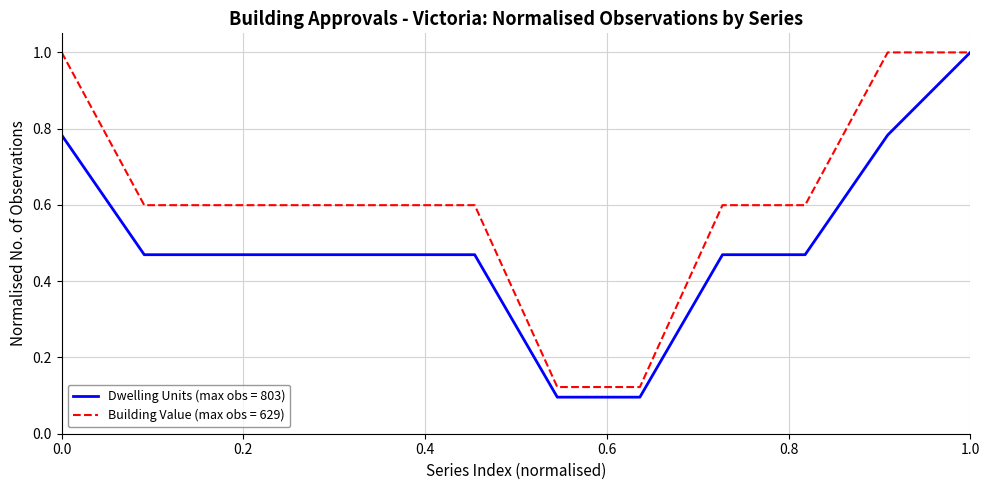

Rank the series by their average value, from highest to lowest.

Building Value (max obs = 629), Dwelling Units (max obs = 803)